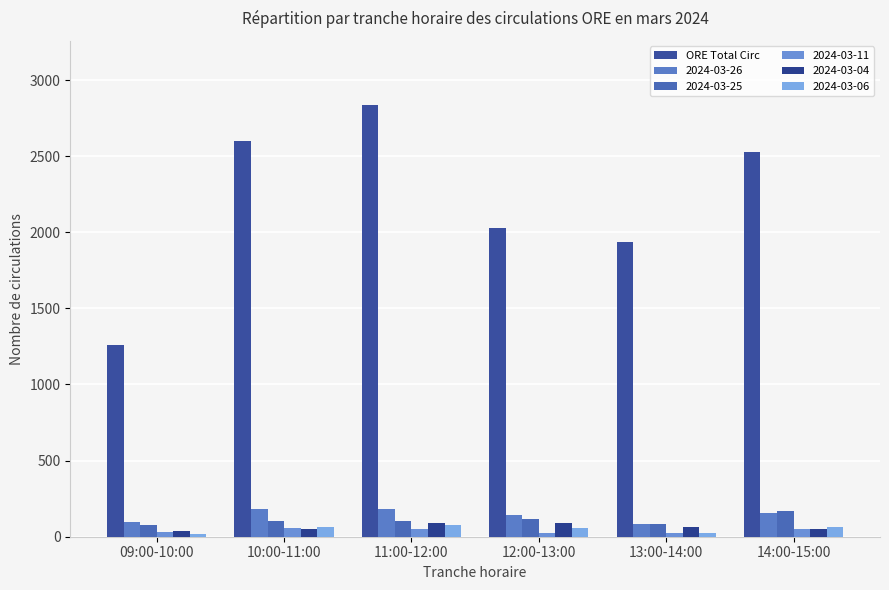

Are the bars horizontal?

No